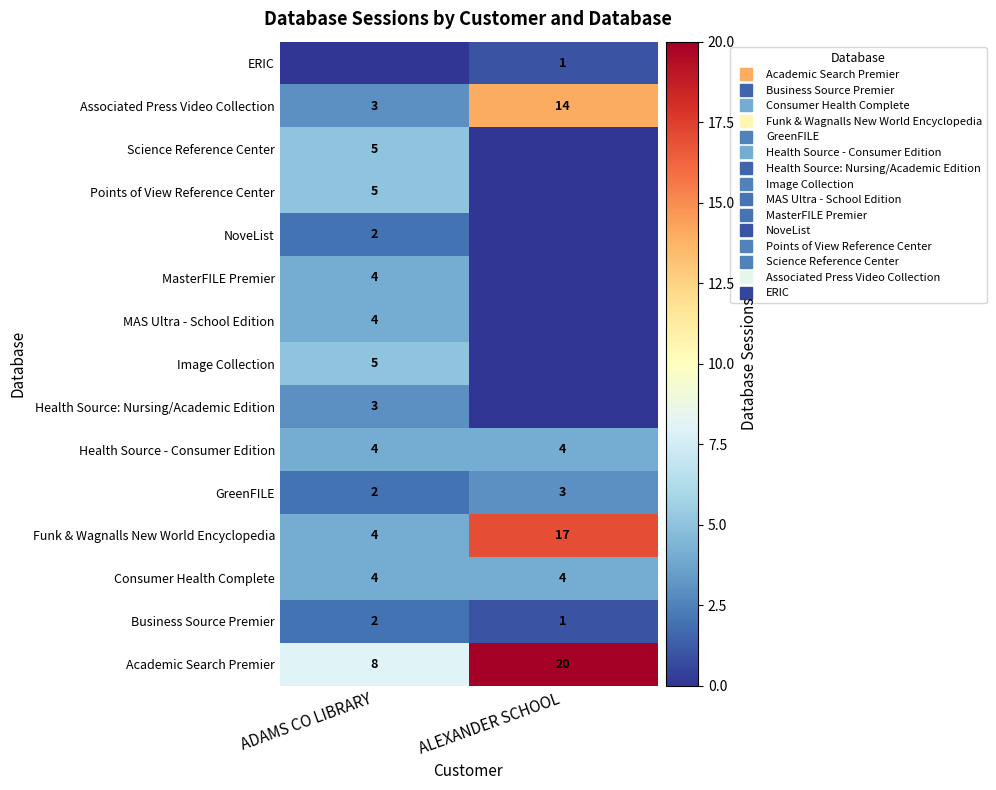

Count the number of categories in the chart.

2